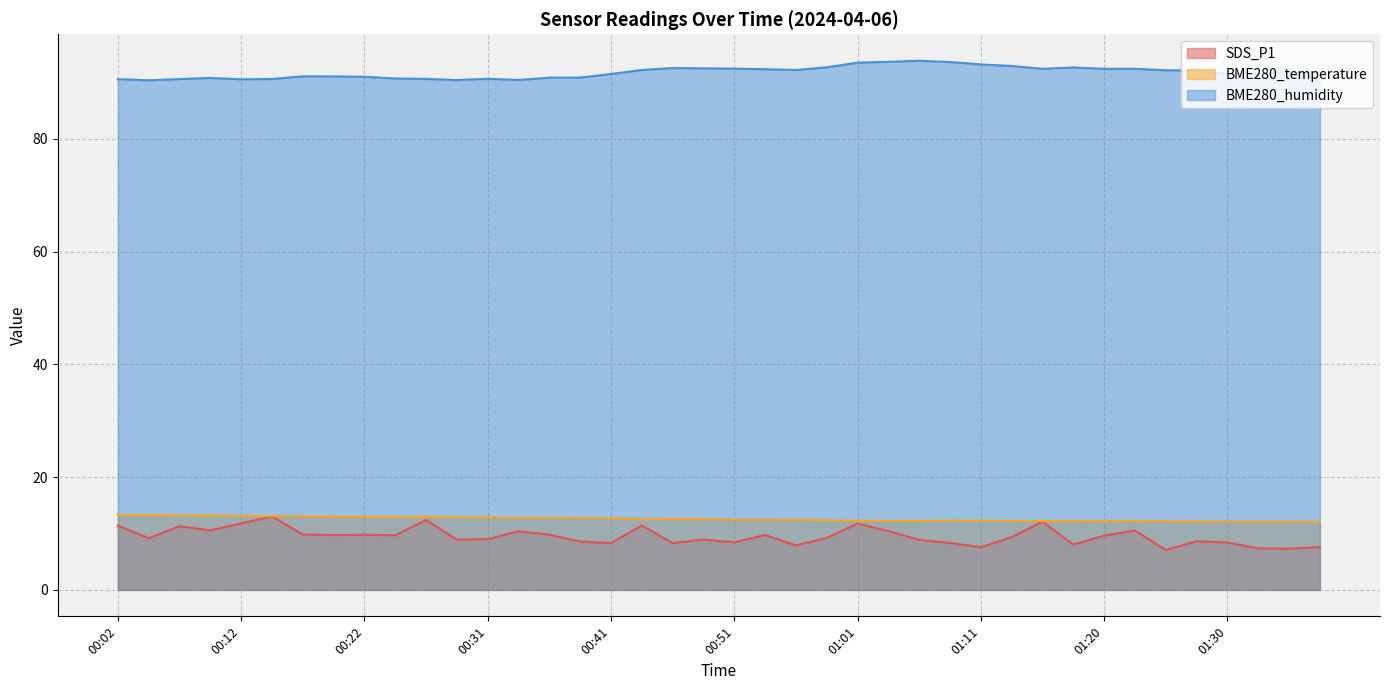

True or false: SDS_P1 has a value of 8.3 at 01:08.

True